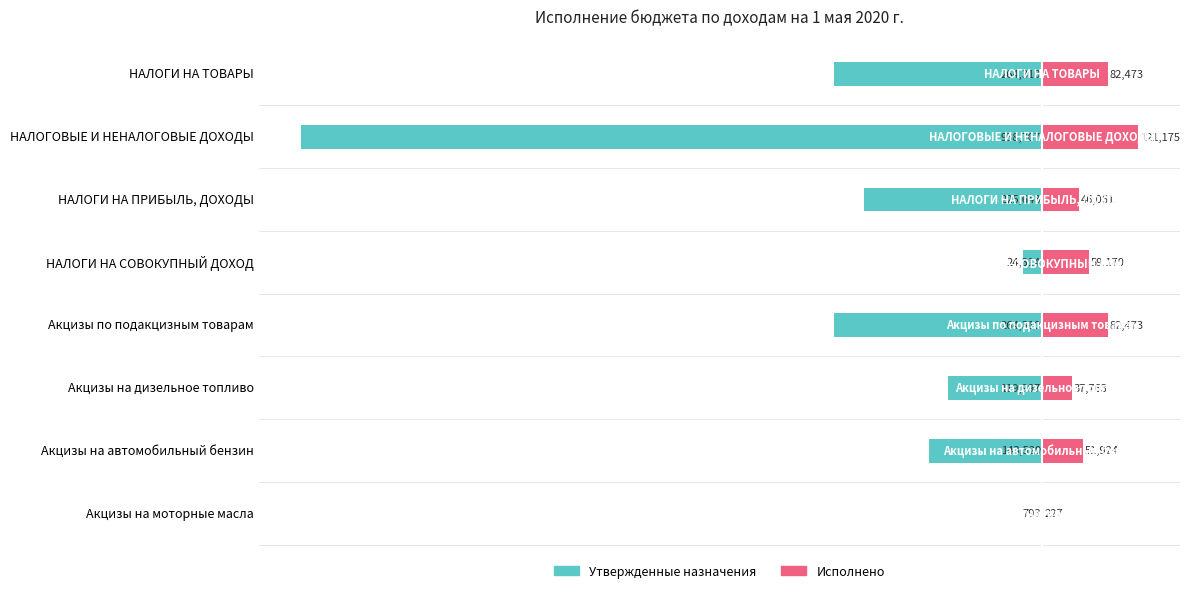

True or false: Исполнено has a value of 37762.7 at Акцизы на дизельное топливо.

True